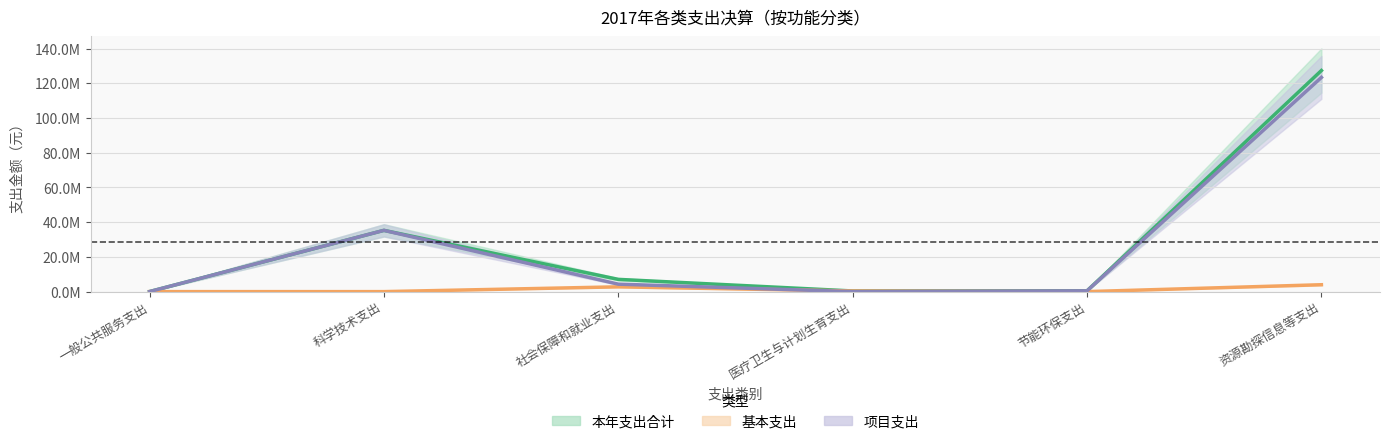

Which category has the lowest value in the 项目支出 series?

医疗卫生与计划生育支出